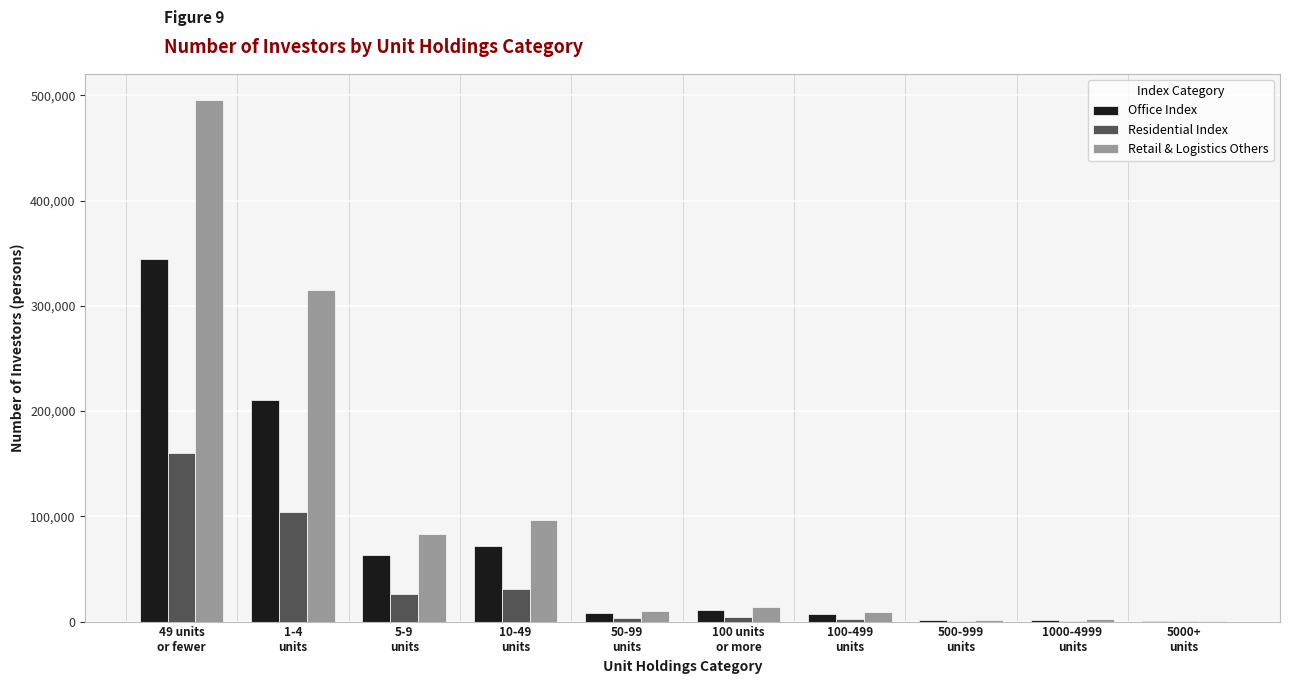

Which series changed the most between 5-9
units and 500-999
units?

Retail & Logistics Others